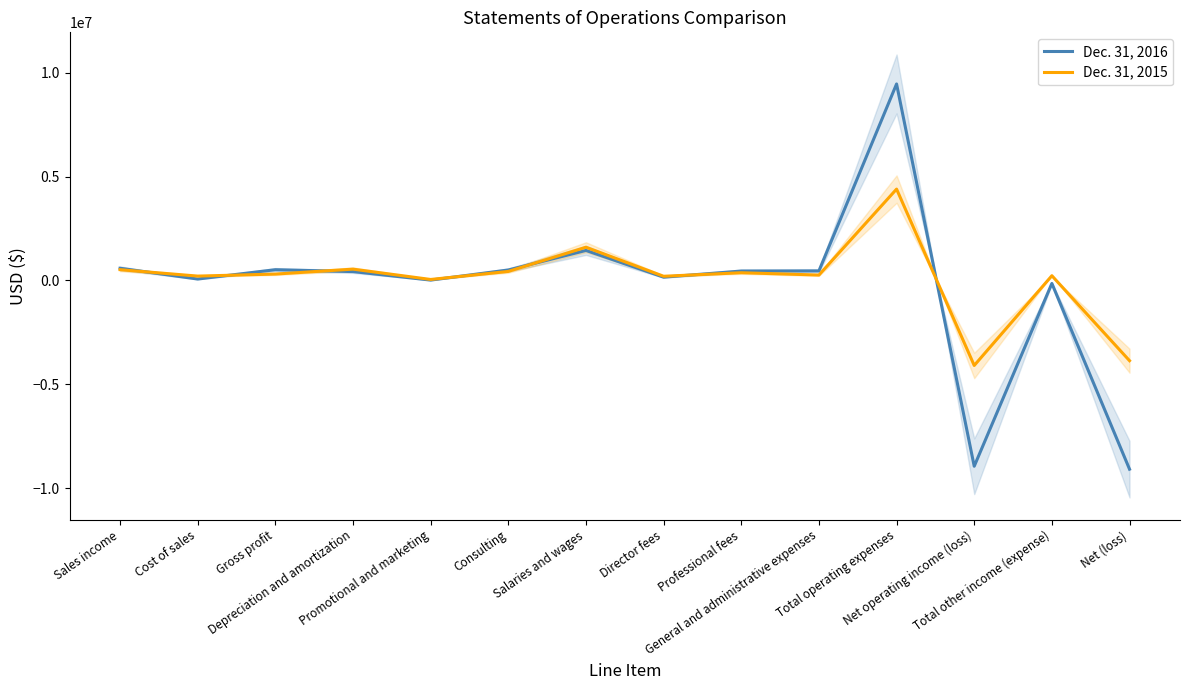

Rank the series by their average value, from highest to lowest.

Dec. 31, 2015, Dec. 31, 2016